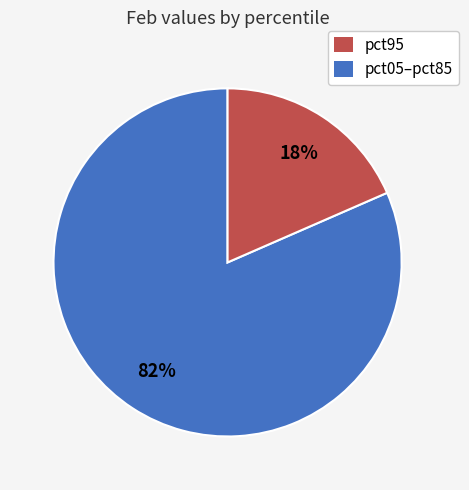

Is there a majority slice in this chart?

Yes